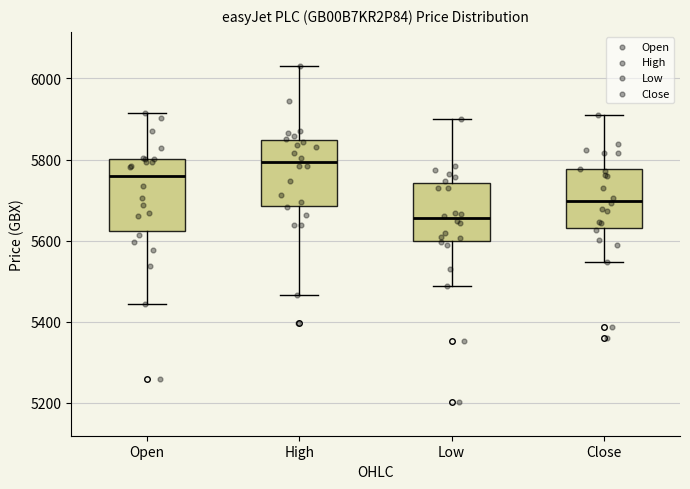

Which box has the lowest median line?

Low